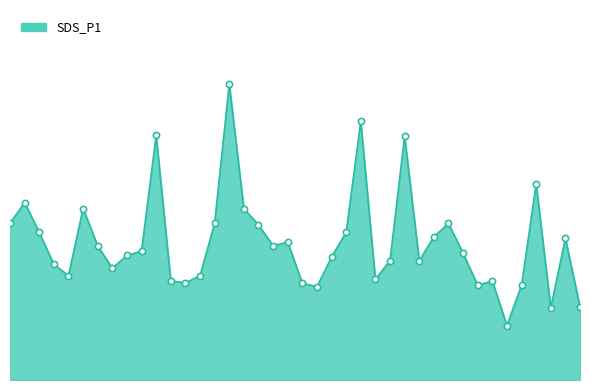

Is this an area chart (filled region under the line)?

Yes